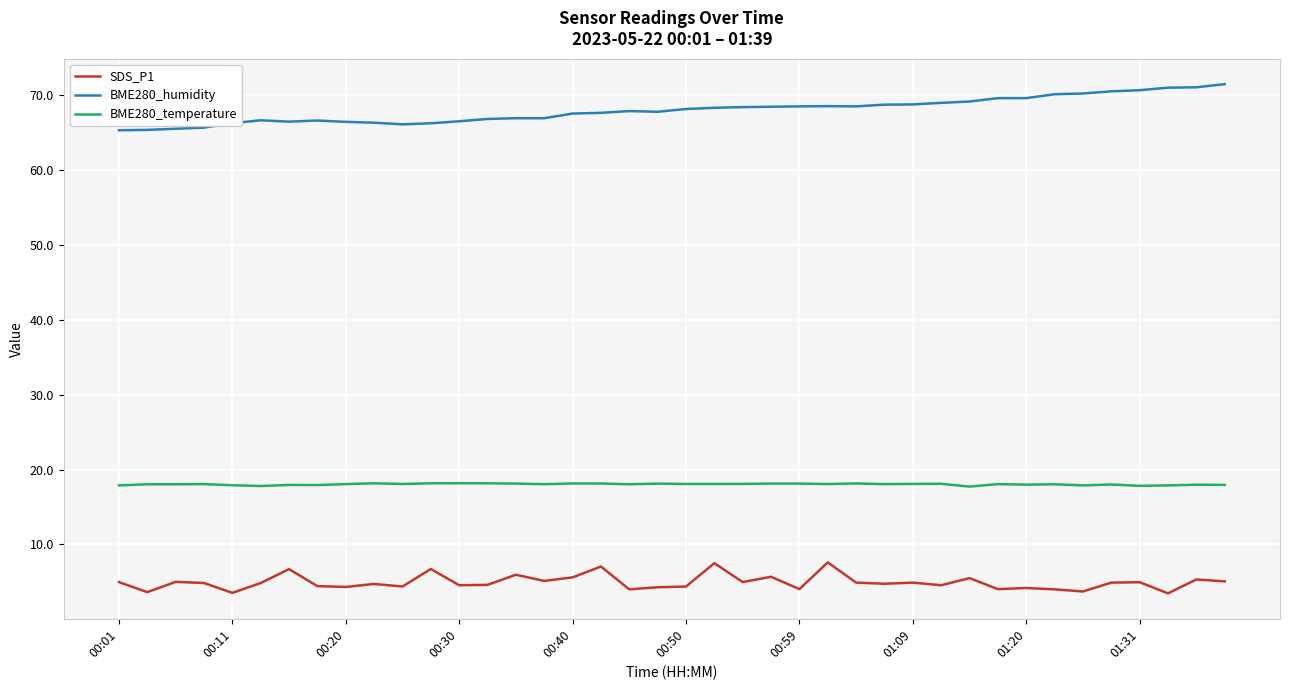

Rank the series by their average value, from lowest to highest.

SDS_P1, BME280_temperature, BME280_humidity